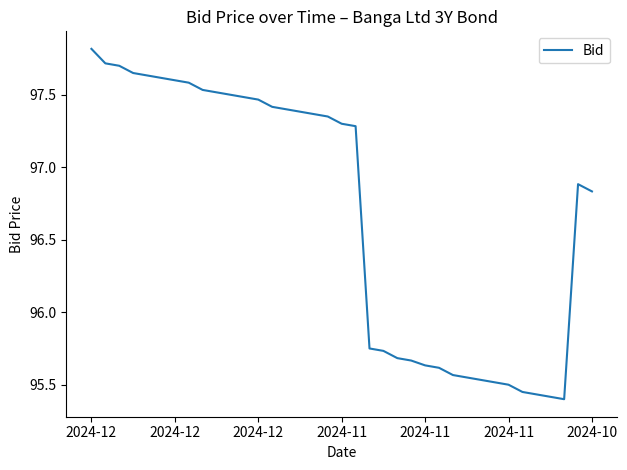

What is the maximum value shown in the chart?

97.8